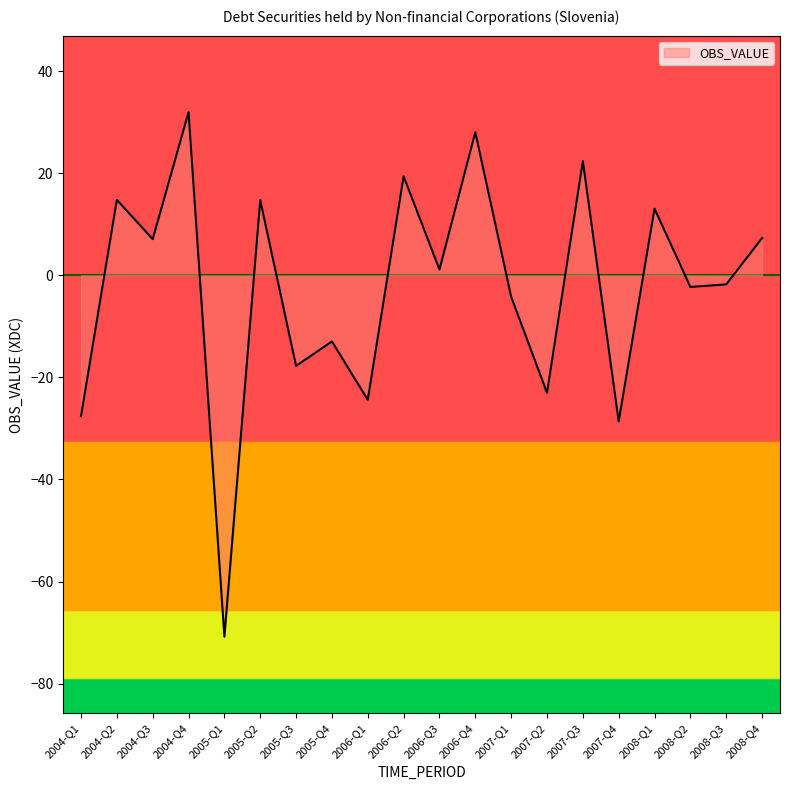

The chart shows a value of -7.4 at 2005-Q4. True or false?

False